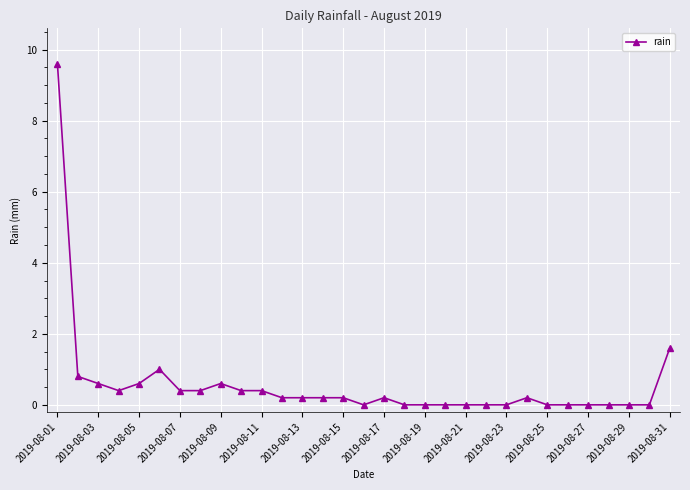

What is the greatest value displayed?

9.6